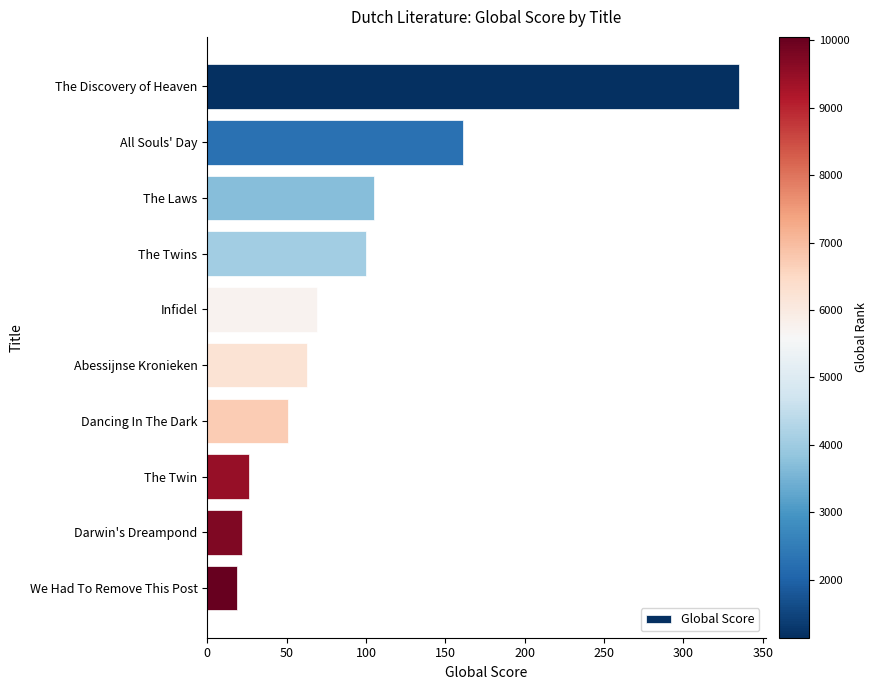

Approximately how many times larger is the value at The Twin compared to Infidel?

0.4